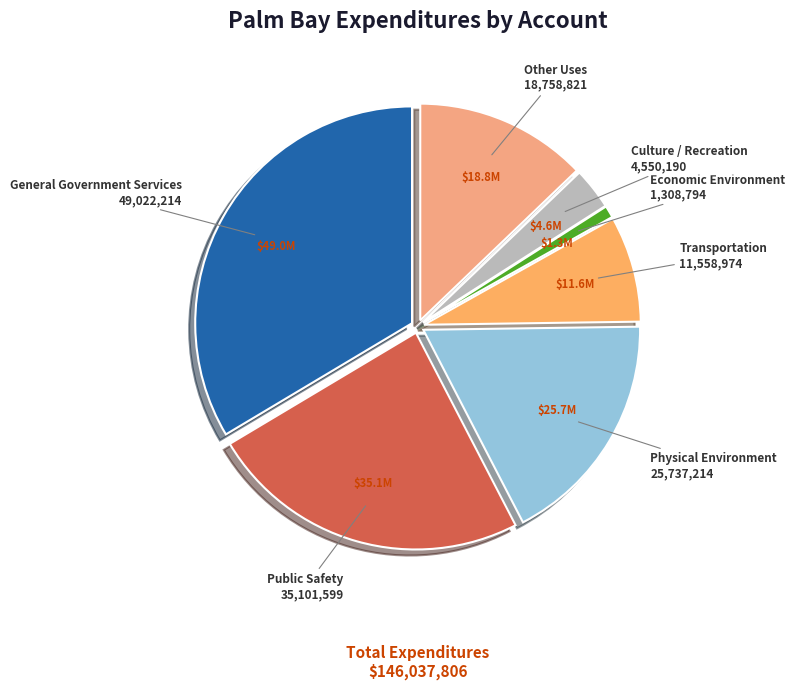

Is the sum of General Government Services and Transportation greater than half?

No